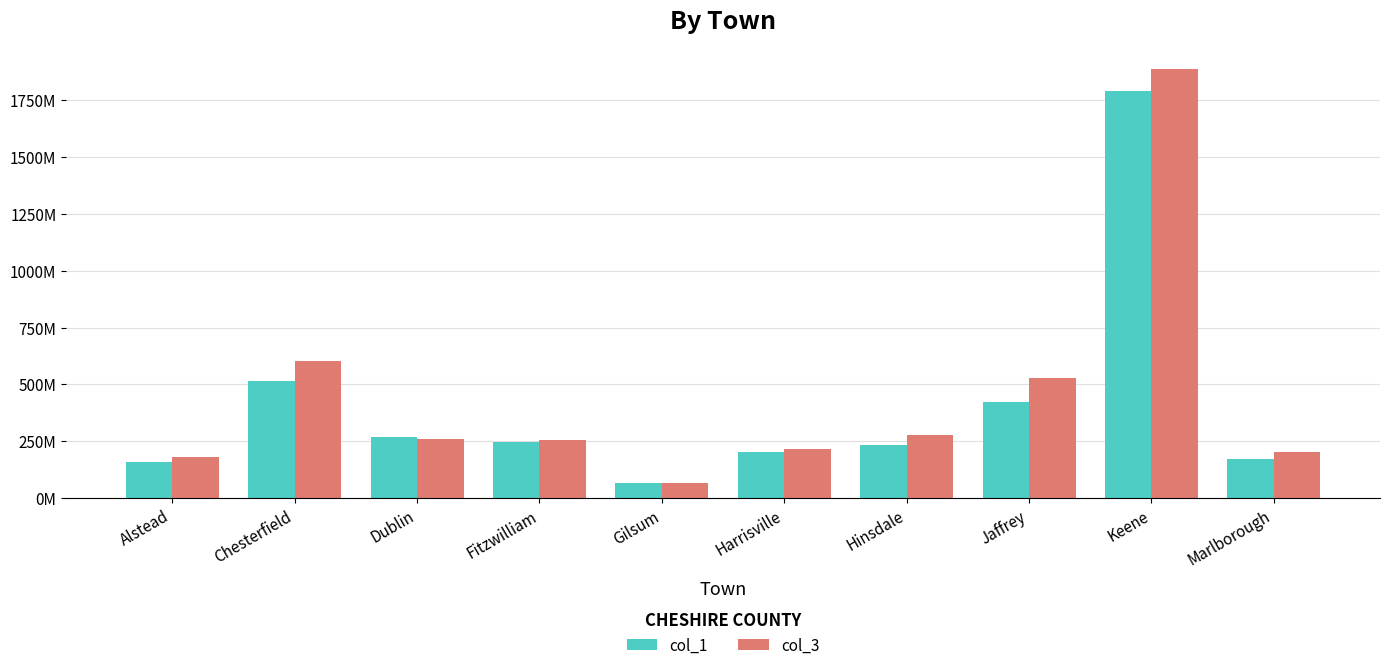

Where does the col_3 series first go above 262?

Chesterfield